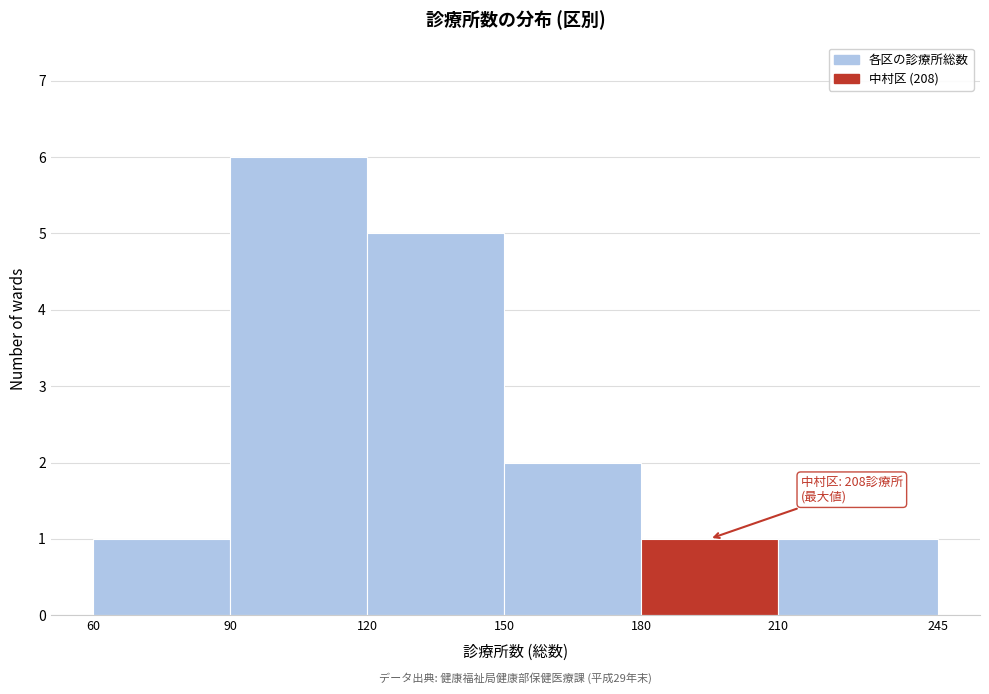

Which range on the x-axis has the tallest bar?

90 to 120